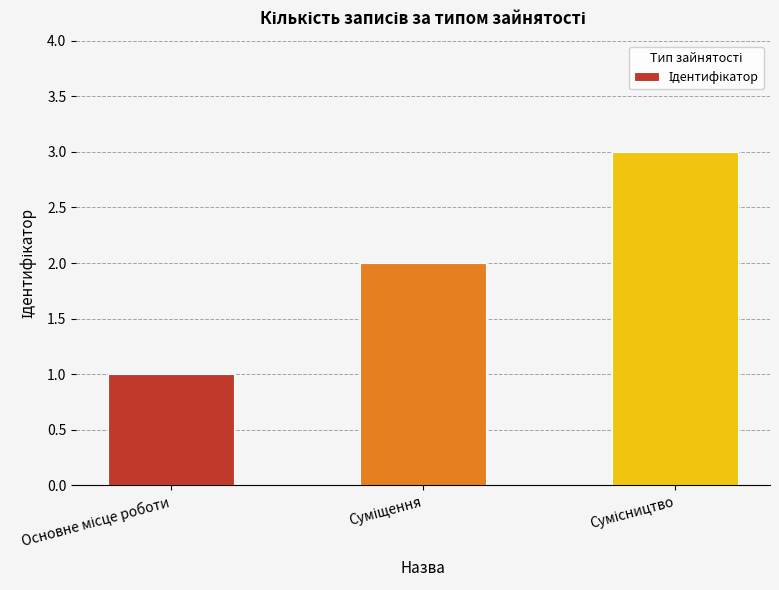

What is the maximum value shown in the chart?

3